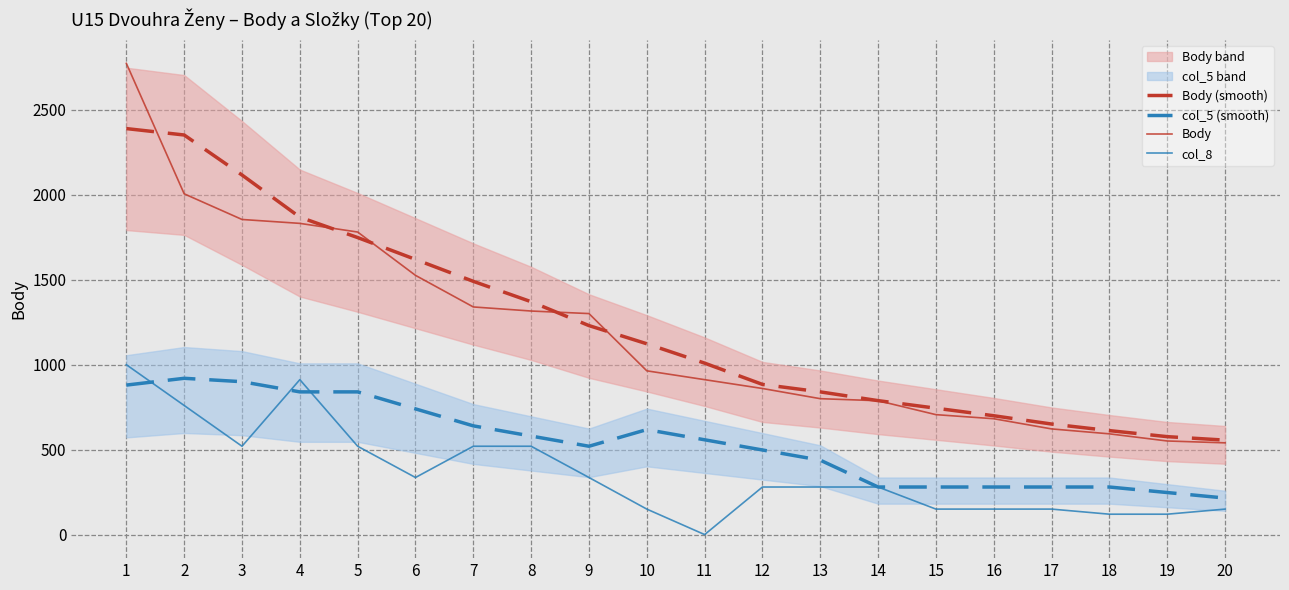

What is the total value across all series at 9?

3387.2